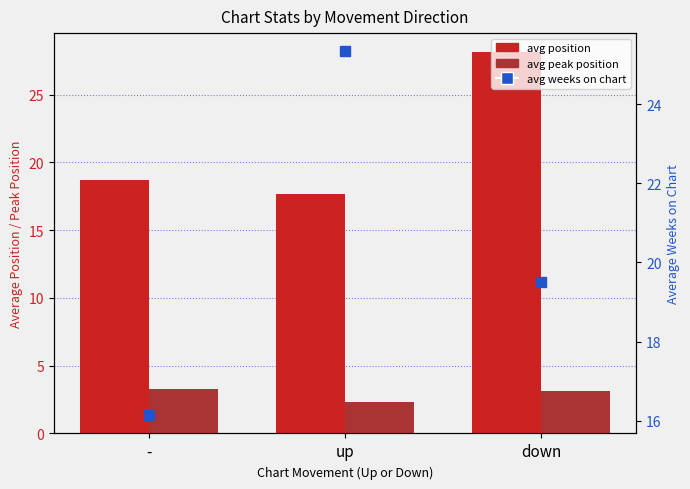

At which category is the sum across all series the highest?

down